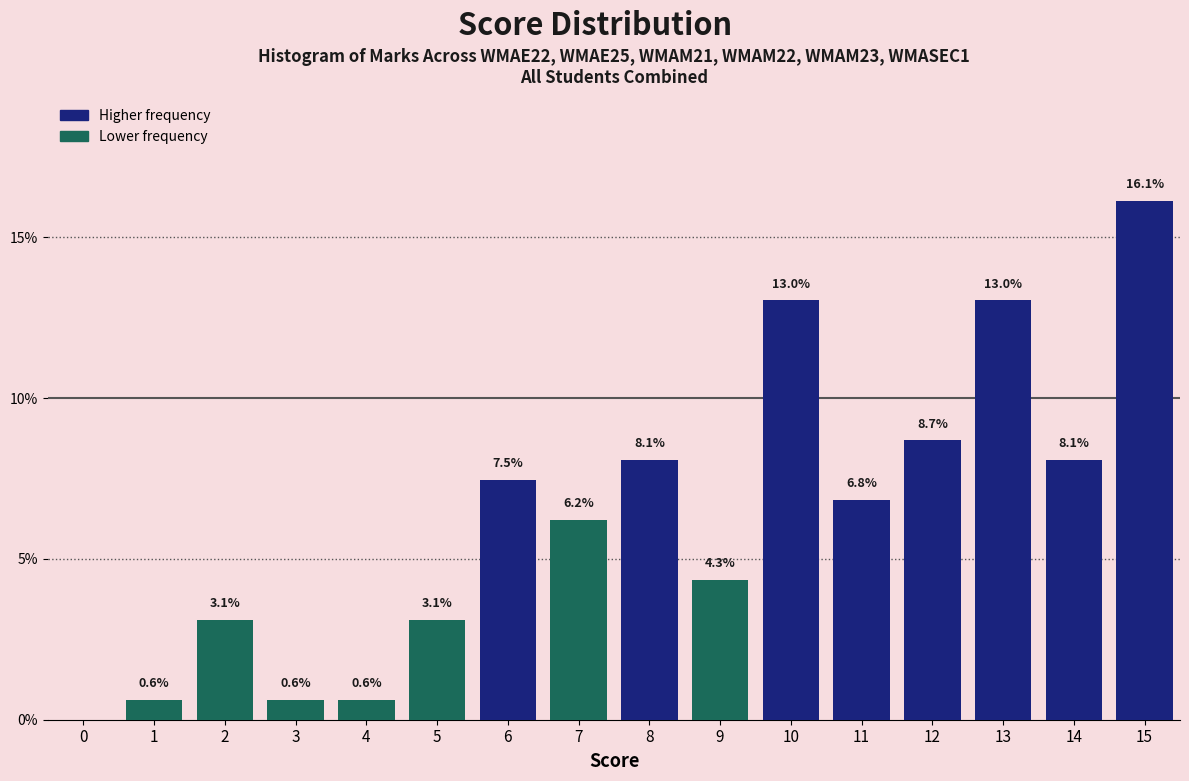

Reading right to left, transcribe all the data shown in this chart.

15=16.1	14=8.1	13=13.0	12=8.7	11=6.8	10=13.0	9=4.3	8=8.1	7=6.2	6=7.5	5=3.1	4=0.6	3=0.6	2=3.1	1=0.6	0=0.0